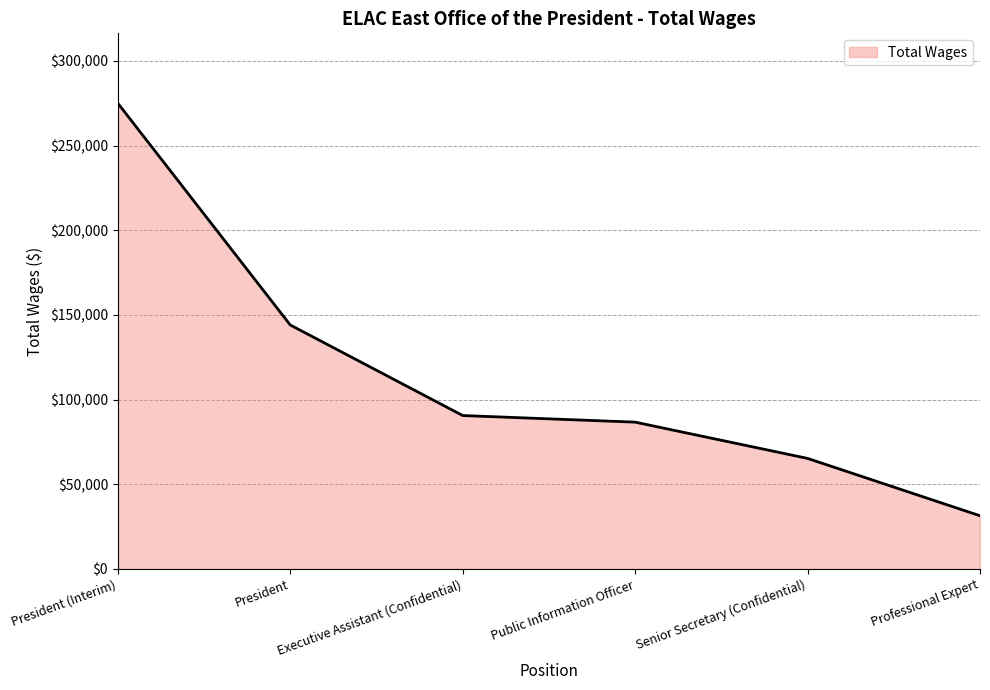

Approximately how many times larger is the value at Public Information Officer compared to Executive Assistant (Confidential)?

1.0